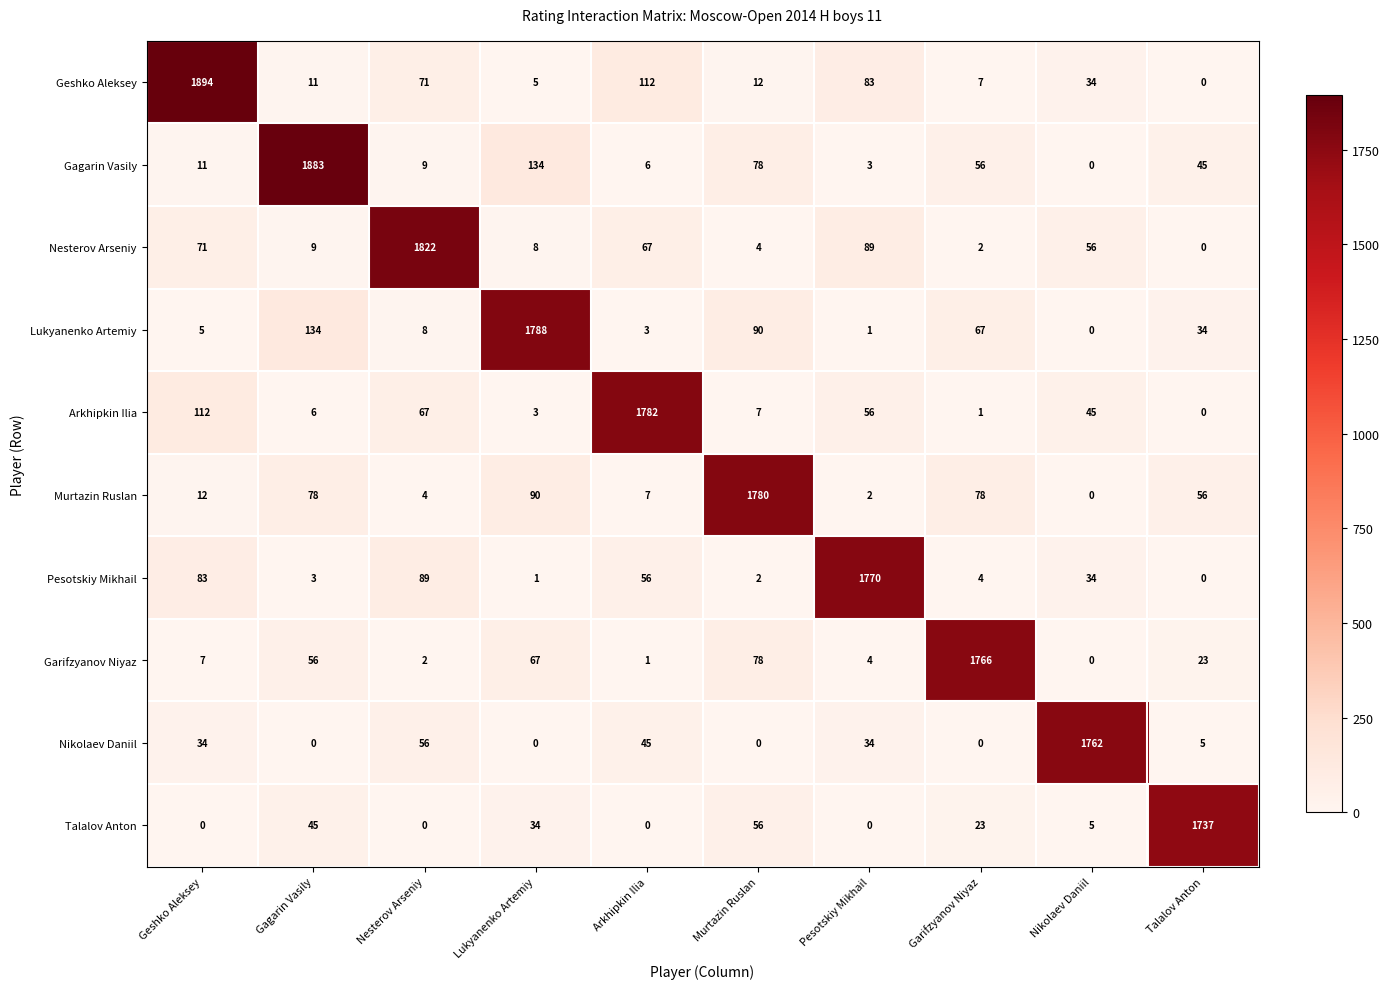

Which series has the largest range (max minus min)?

Geshko Aleksey